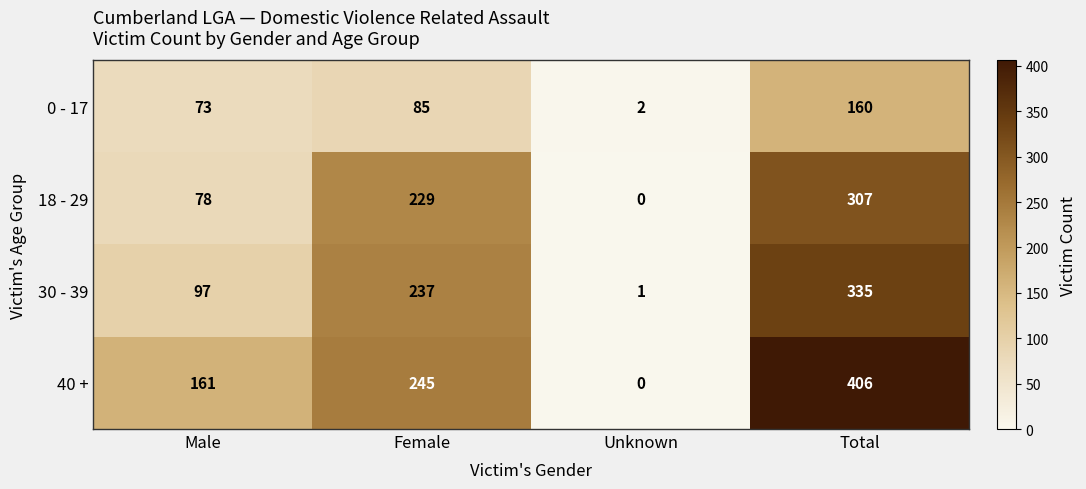

Reading right to left, extract all data points from this chart.

0 - 17: 160	2	85	73
18 - 29: 307	0	229	78
30 - 39: 335	1	237	97
40 +: 406	0	245	161